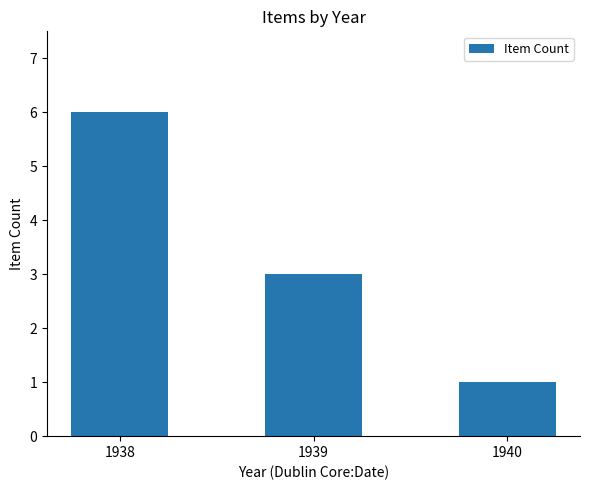

Is it true that the value at 1940 is 1?

True